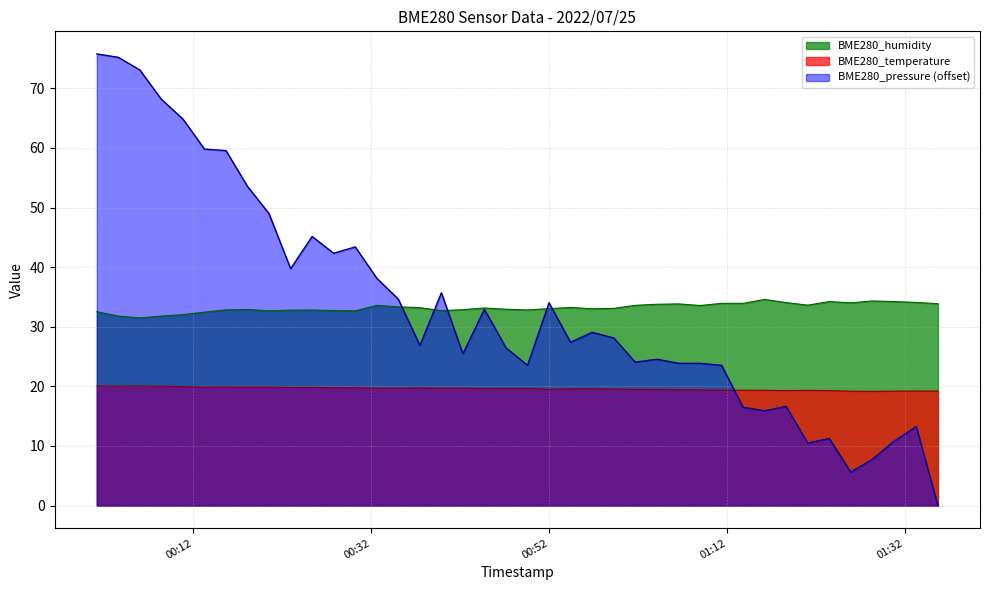

What is the value of the BME280_temperature point at the 24th from the left?

19.6